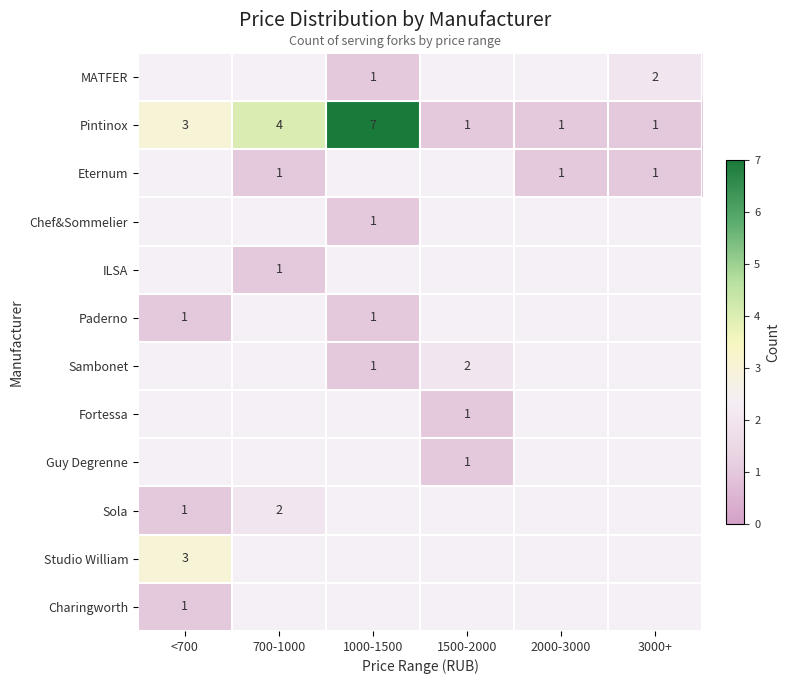

True or false: Eternum has a value of 2 at 3000+.

False